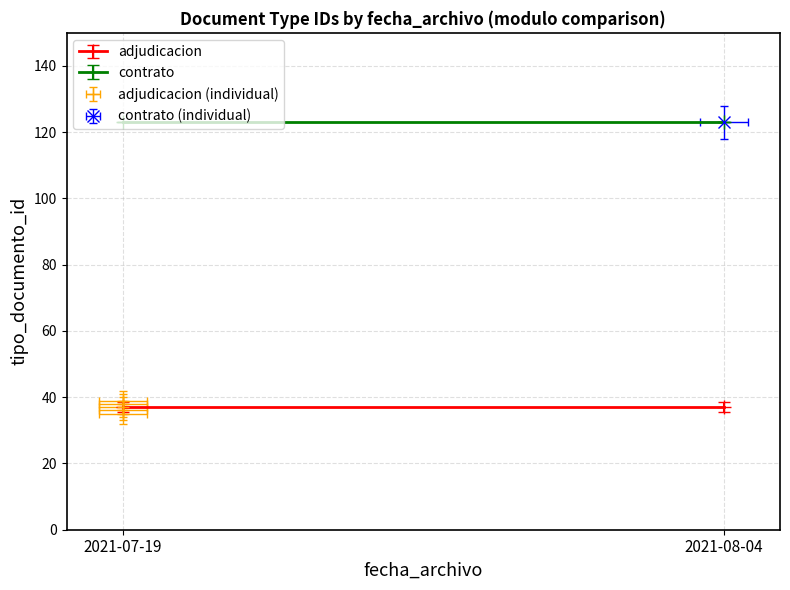

True or false: the data shows 9 at 2021-07-19.

False